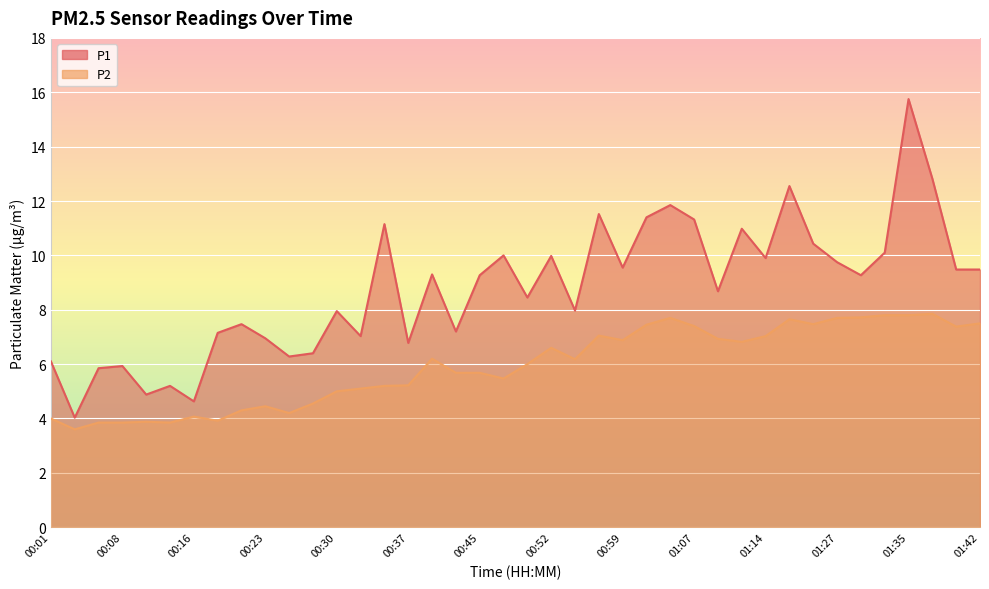

Reading left to right, extract all data points from this chart.

P1: 6.1	4.0	5.8	5.9	4.9	5.2	4.6	7.2	7.5	7.0	6.3	6.4	8.0	7.0	11.2	6.8	9.3	7.2	9.3	10.0	8.4	10.0	8.0	11.5	9.6	11.4	11.8	11.3	8.7	11.0	9.9	12.6	10.4	9.8	9.3	10.1	15.8	12.8	9.5	9.5
P2: 4.0	3.6	3.9	3.9	3.9	3.9	4.1	3.9	4.3	4.5	4.2	4.5	5.0	5.1	5.2	5.2	6.2	5.7	5.7	5.5	6.0	6.6	6.2	7.0	6.9	7.5	7.7	7.4	6.9	6.8	7.0	7.7	7.5	7.7	7.7	7.8	7.8	7.8	7.4	7.5